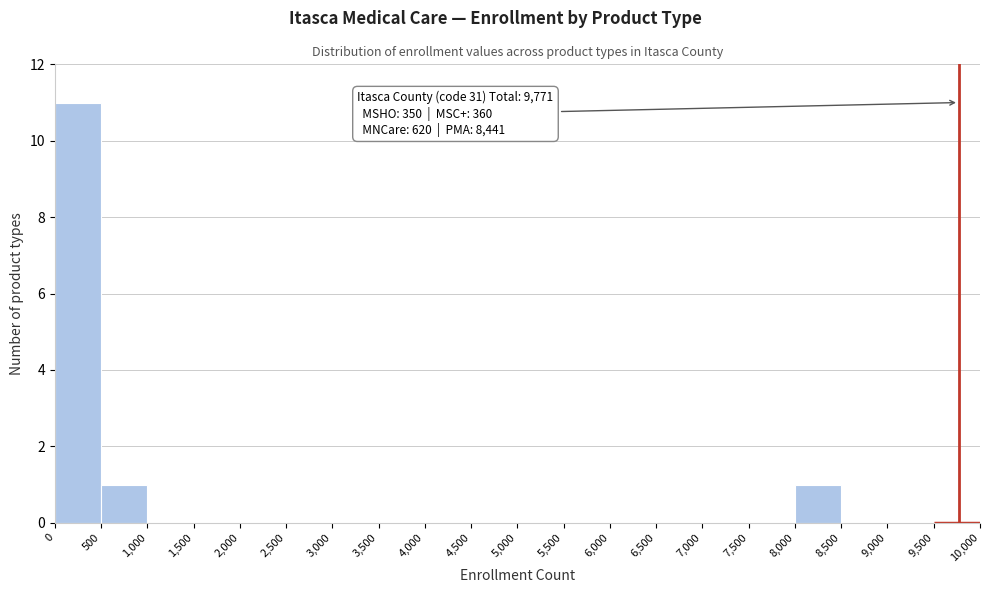

Over which range of the x-axis is the bar tallest?

0 to 500